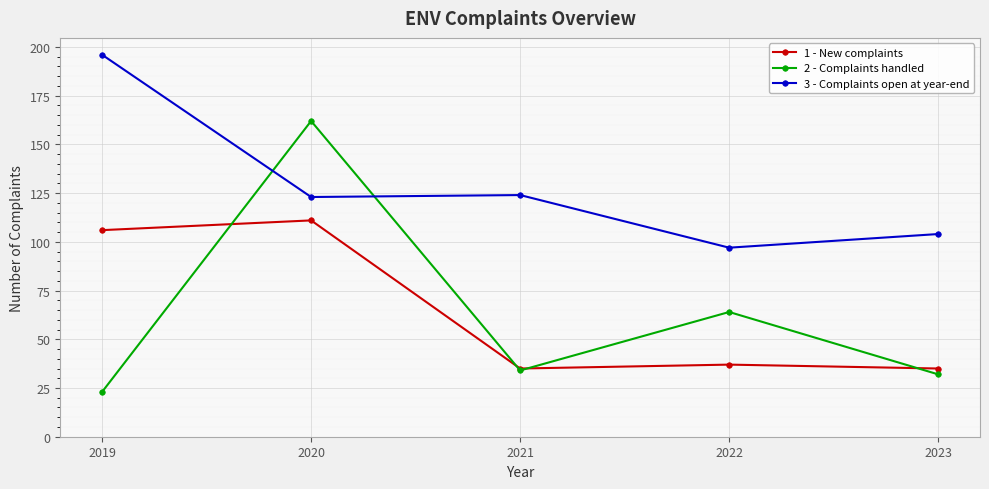

True or false: 3 - Complaints open at year-end and 2 - Complaints handled cross at least once.

True